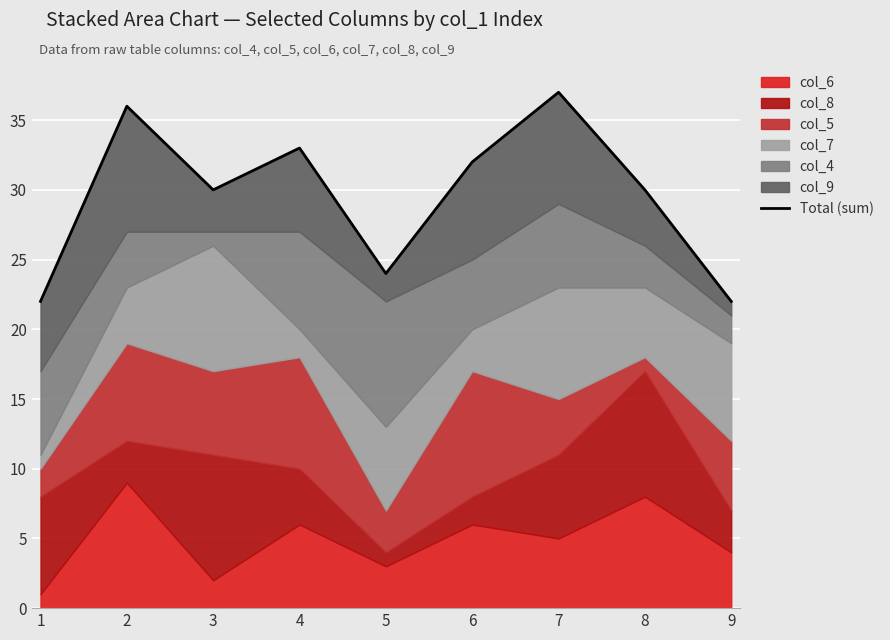

At which label does the data first exceed 30?

2